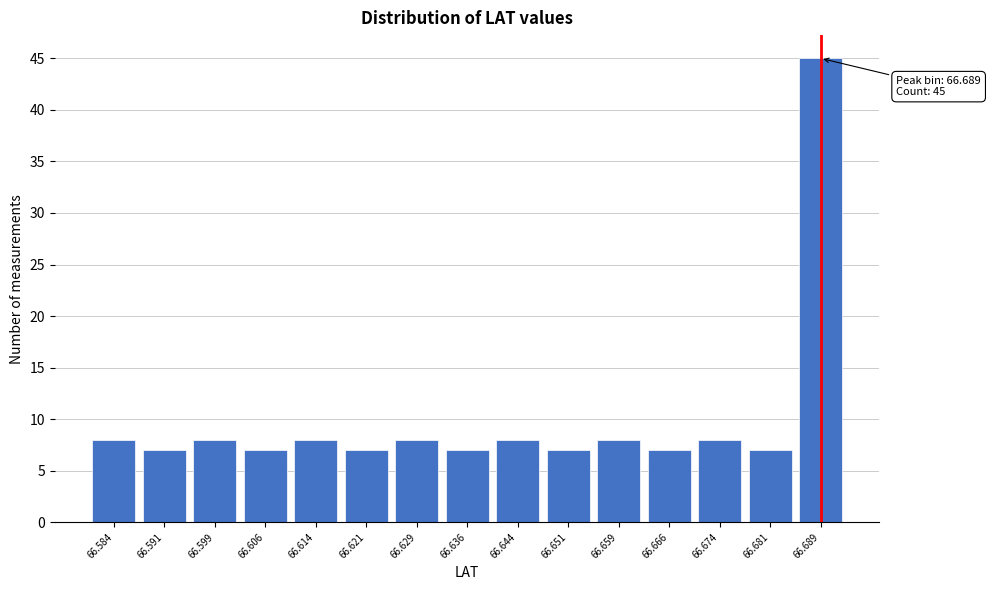

Reading left to right, transcribe all the data shown in this chart.

8	7	8	7	8	7	8	7	8	7	8	7	8	7	45